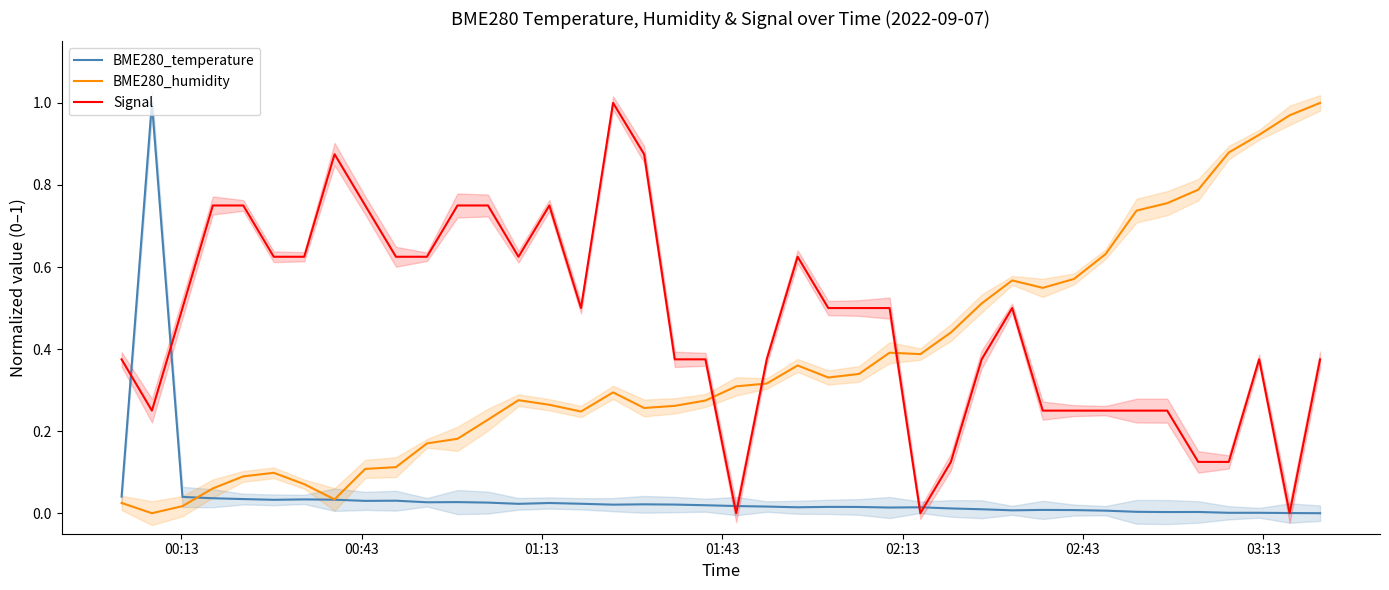

Is this an area chart (filled region under the line)?

No